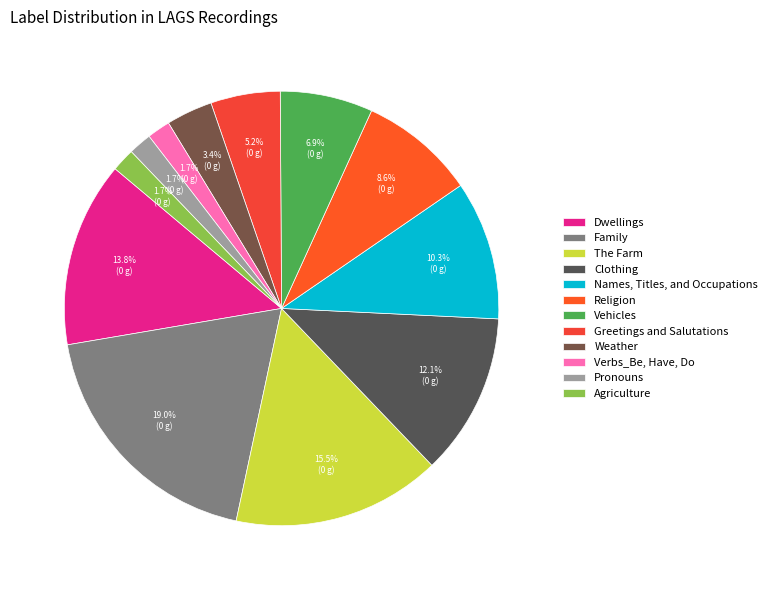

True or false: Religion accounts for 9% of the total.

True